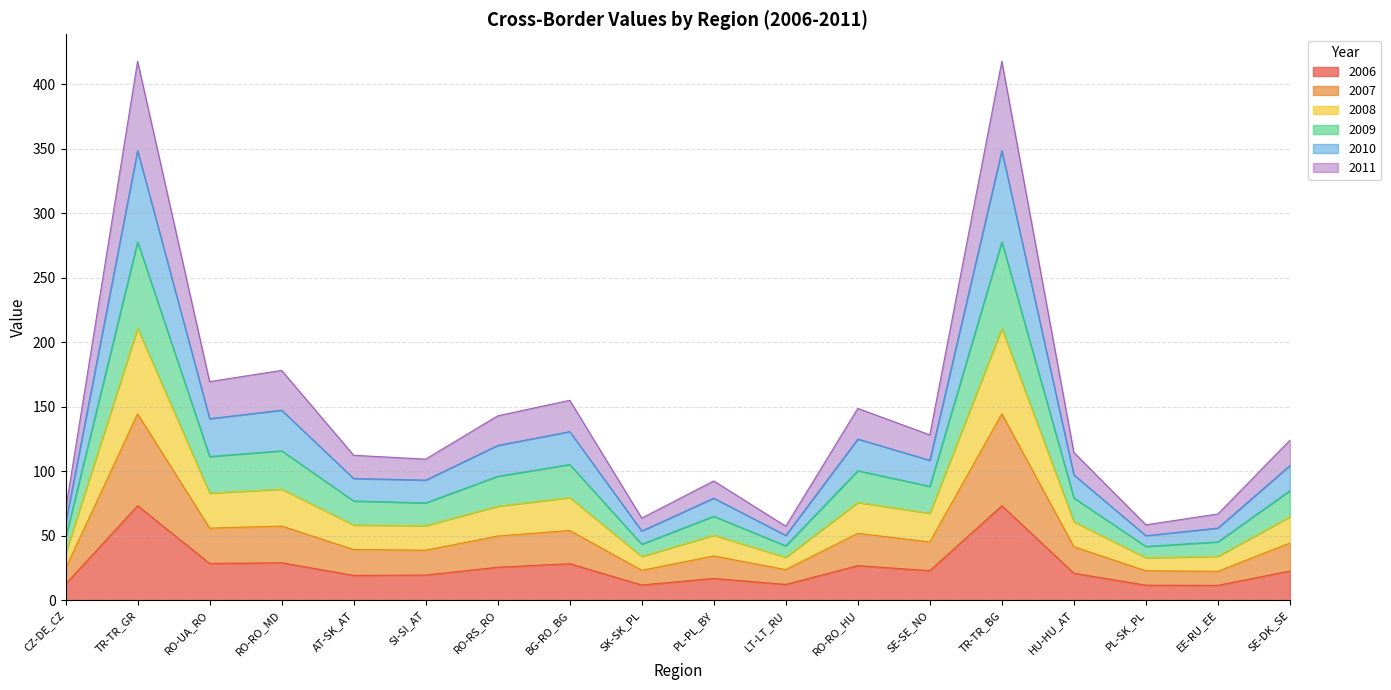

At which category is the sum across all series the highest?

TR-TR_GR